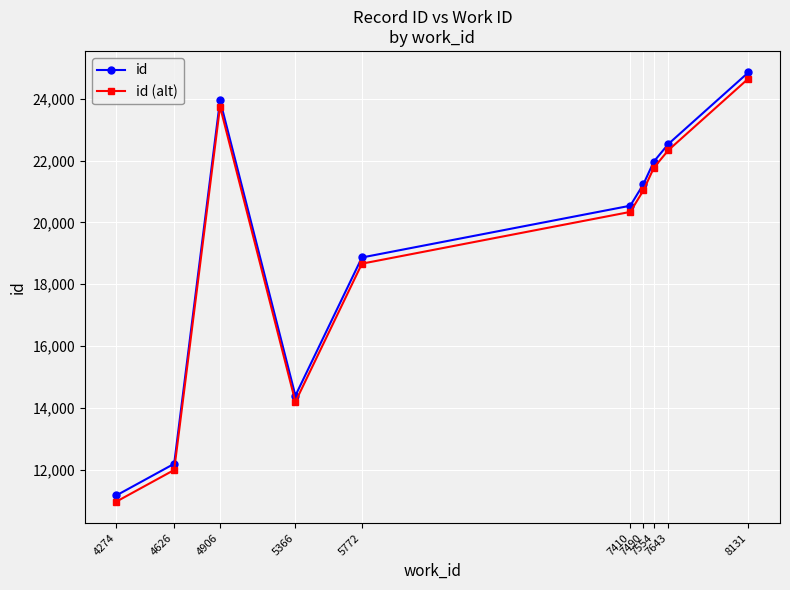

What are all the series names shown in the legend?

id, id (alt)